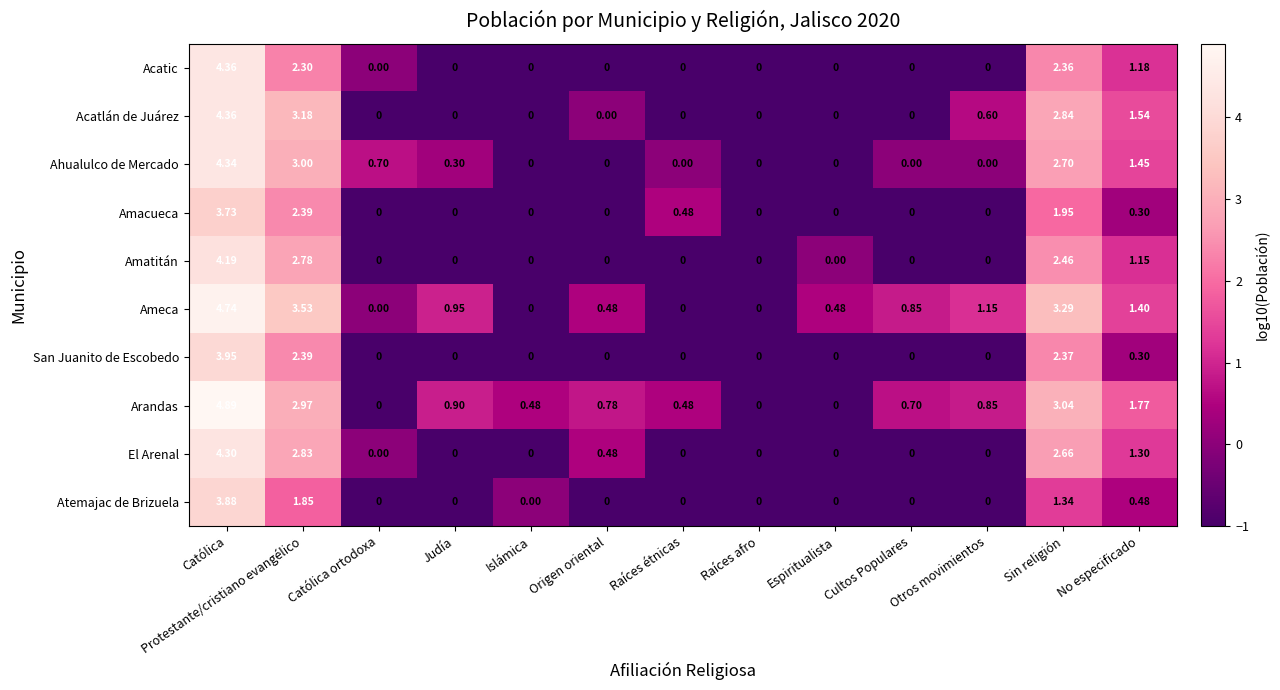

At how many categories does at least one series exceed 3?

3